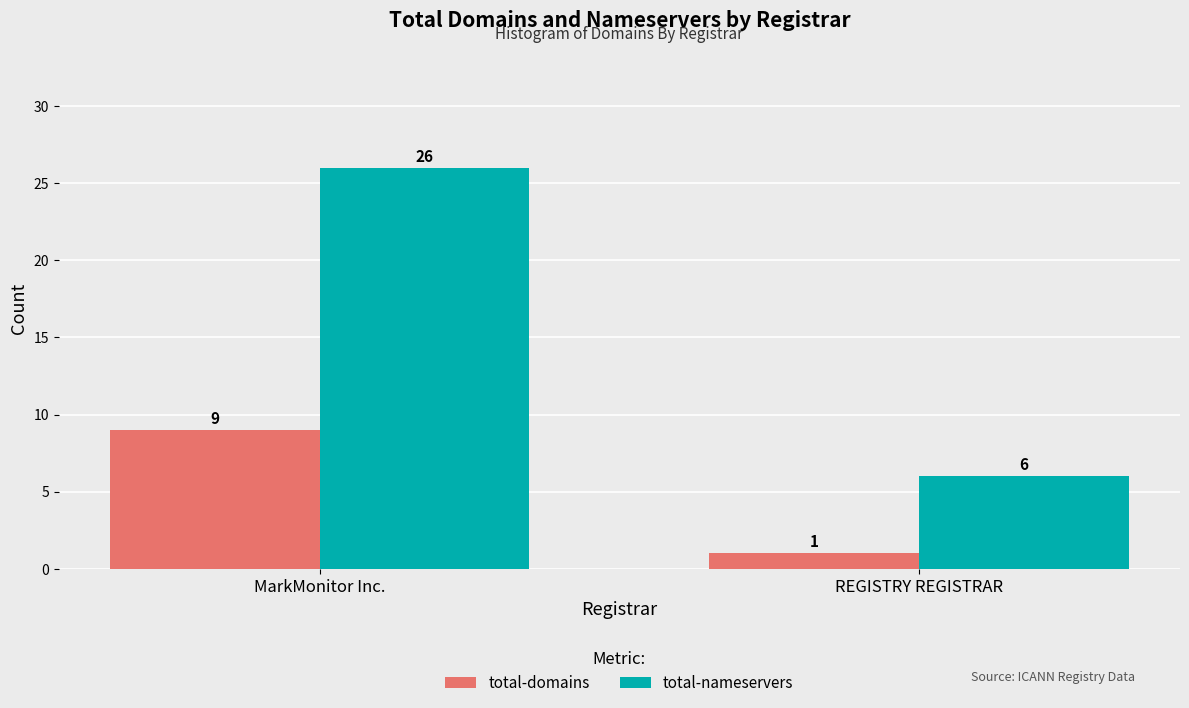

Is it true that total-nameservers equals 8 at REGISTRY REGISTRAR?

False